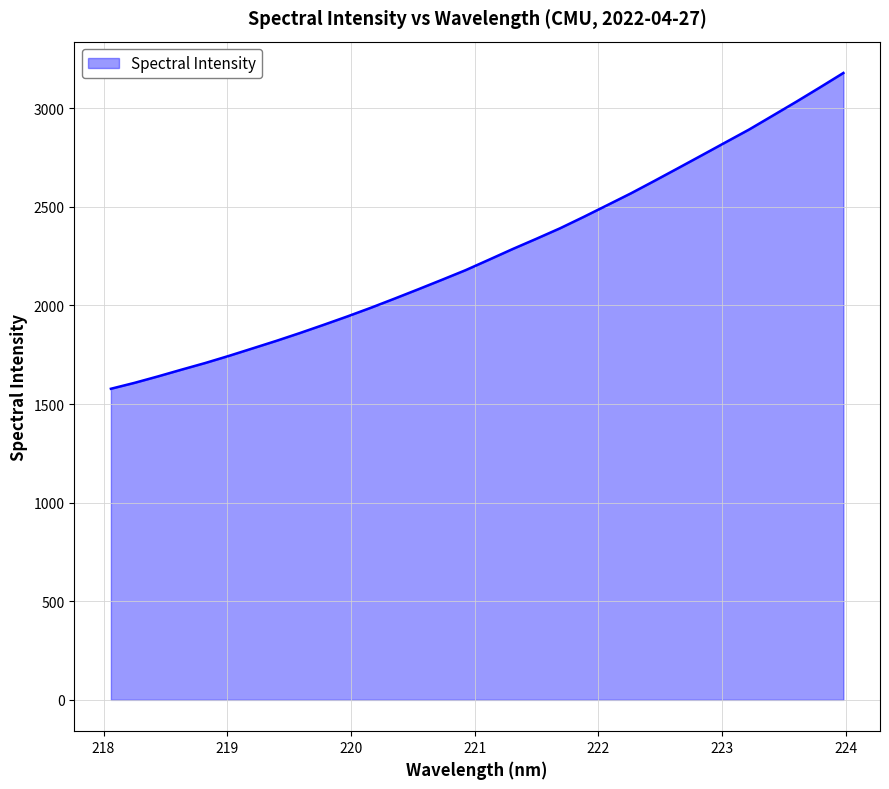

True or false: the data has more than 0 interior local peaks.

False